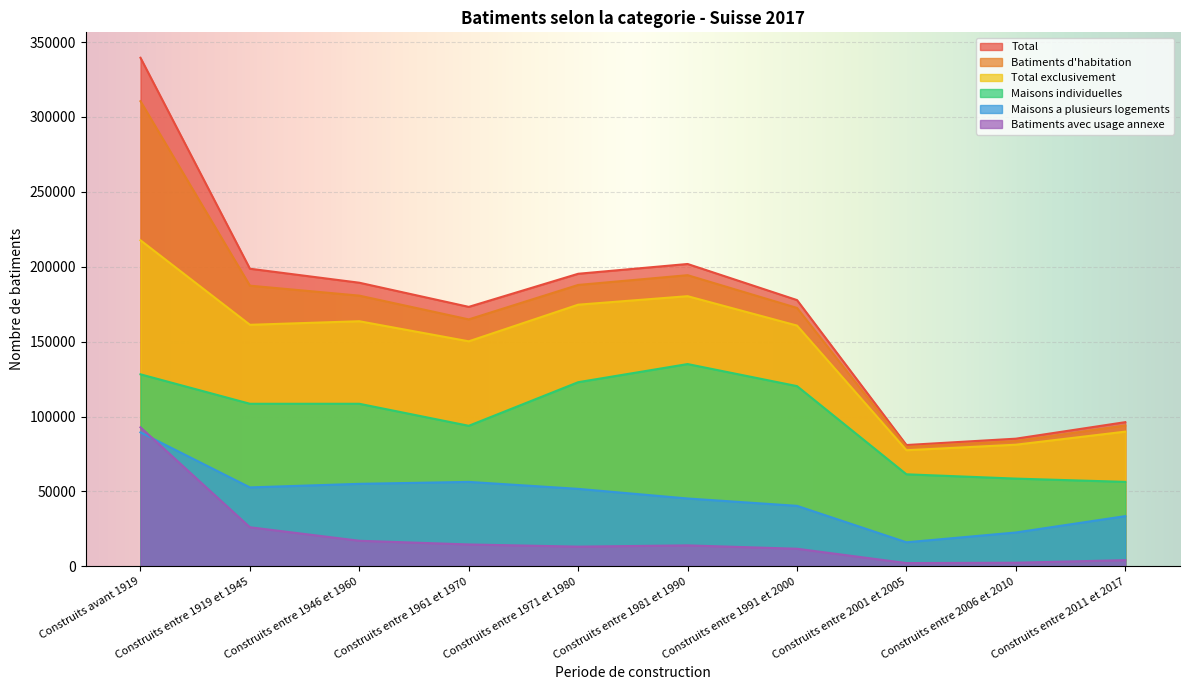

How many values in the Total exclusivement series exceed 161254?

4